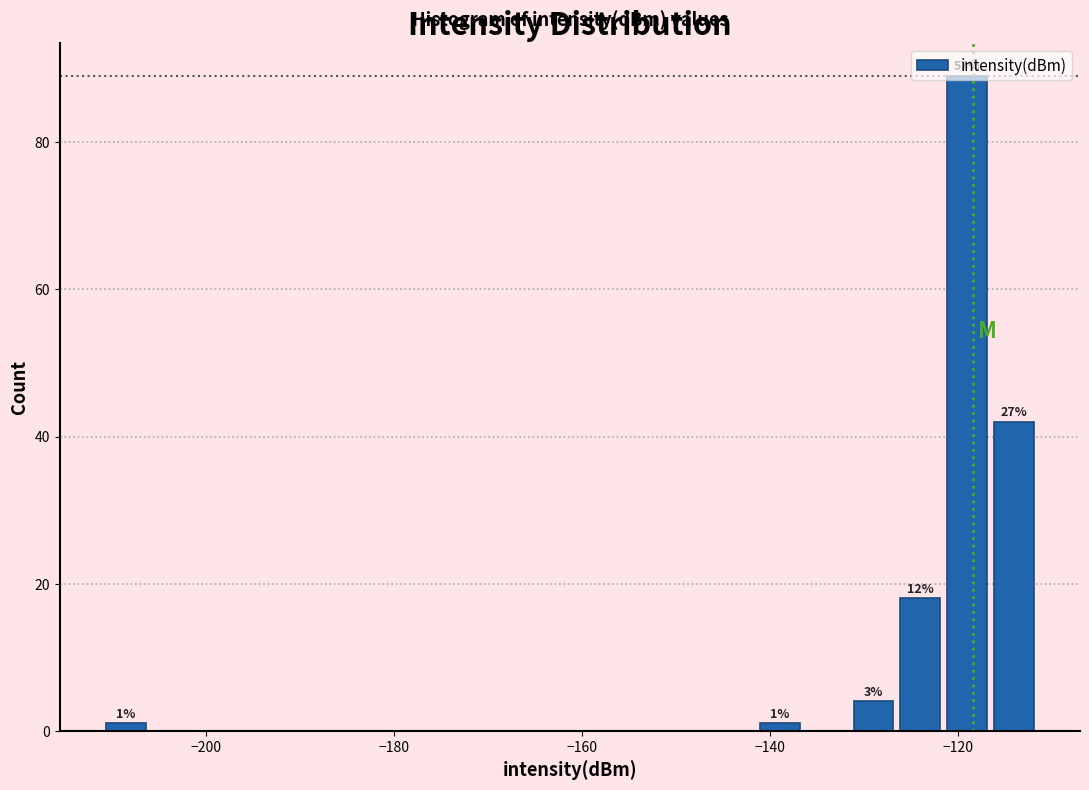

Around what value on the x-axis is the tallest bar? Give the approximate position of its centre, as read against the axis.

-120